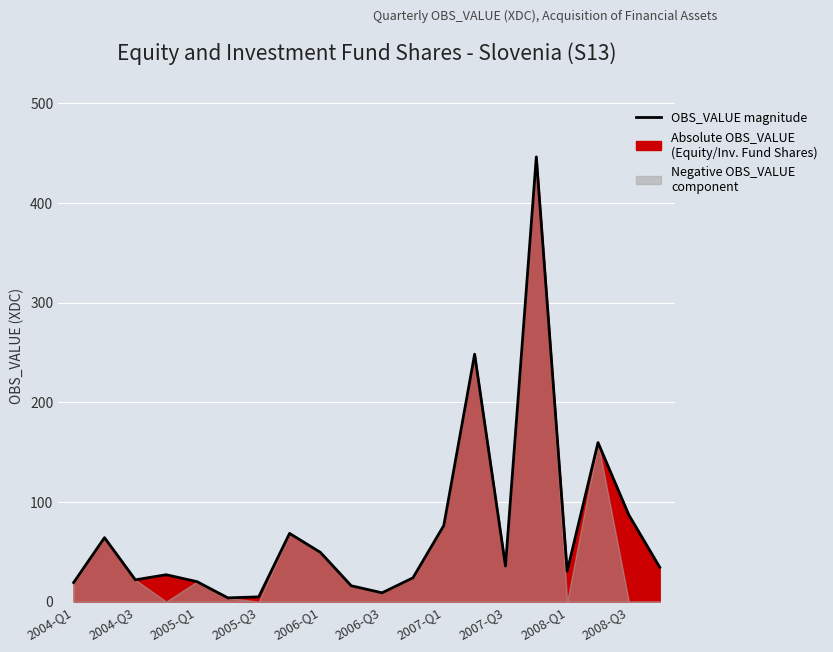

How many lines are shown in the chart?

1